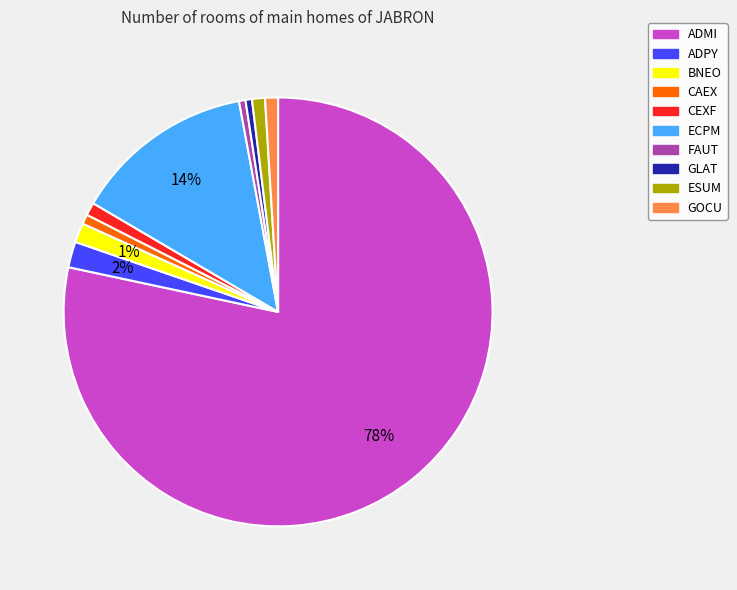

Which category has the biggest portion of the pie?

ADMI